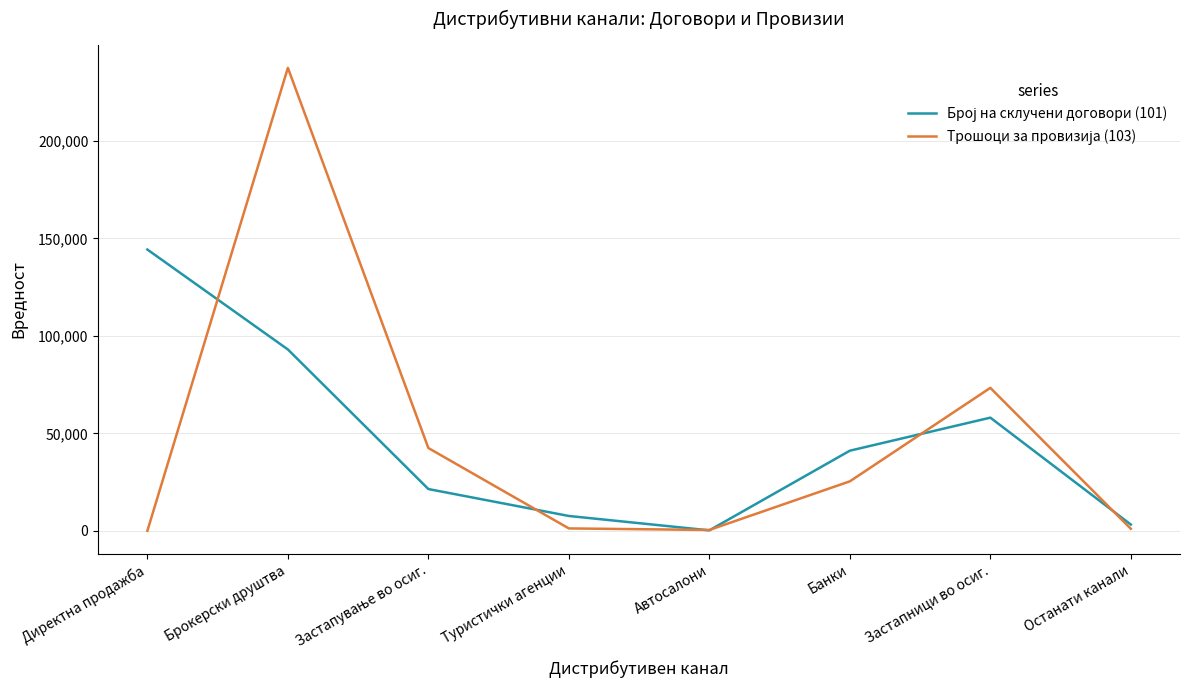

What is the maximum value shown in the chart?

237515.3